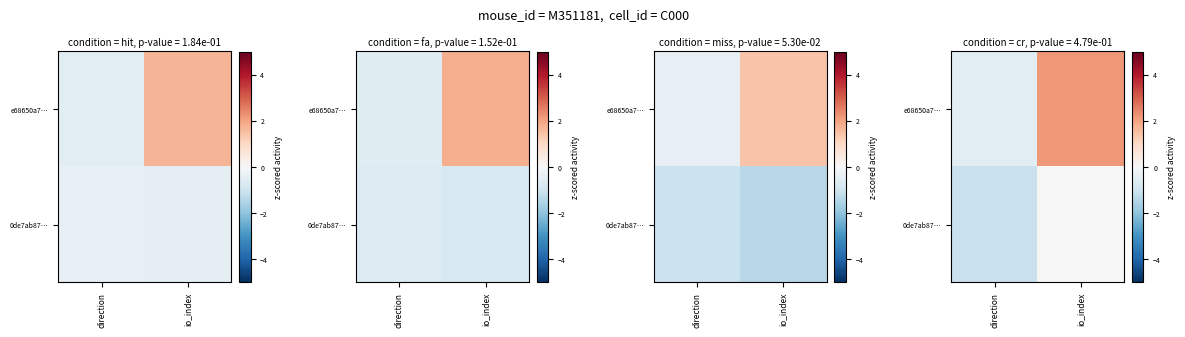

List the labels in order of row_0 value, largest first.

io_index, direction